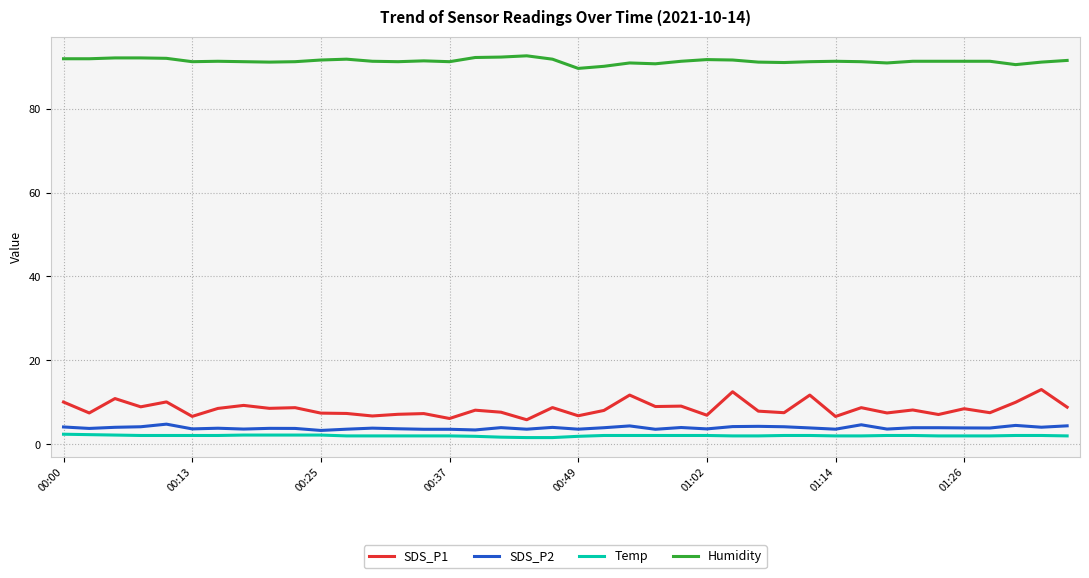

List the series in order of their peak value, highest first.

Humidity, SDS_P1, SDS_P2, Temp